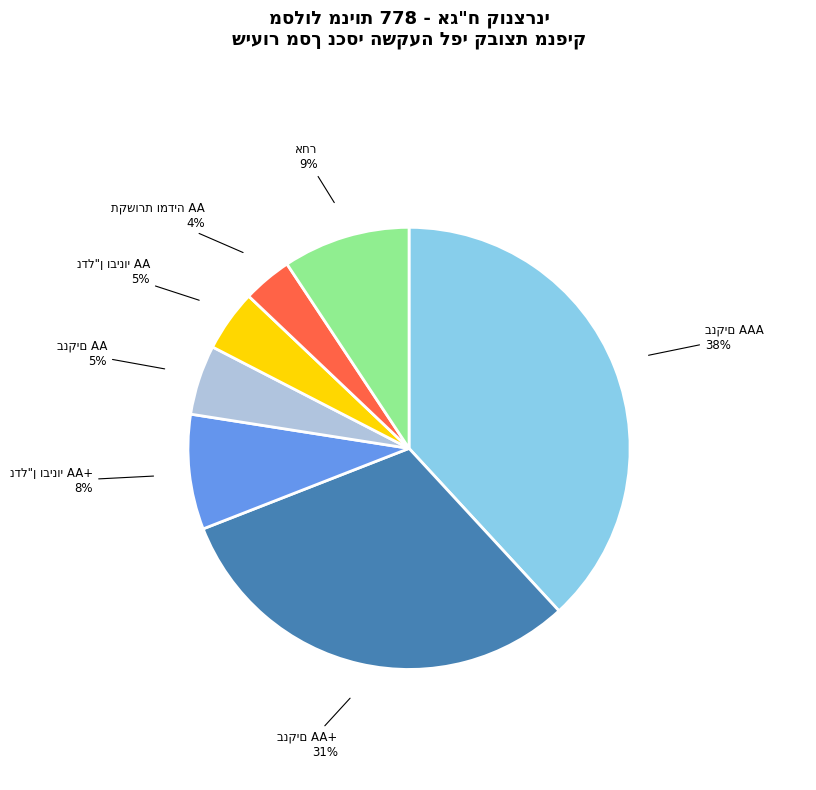

Does any single category account for the majority?

No